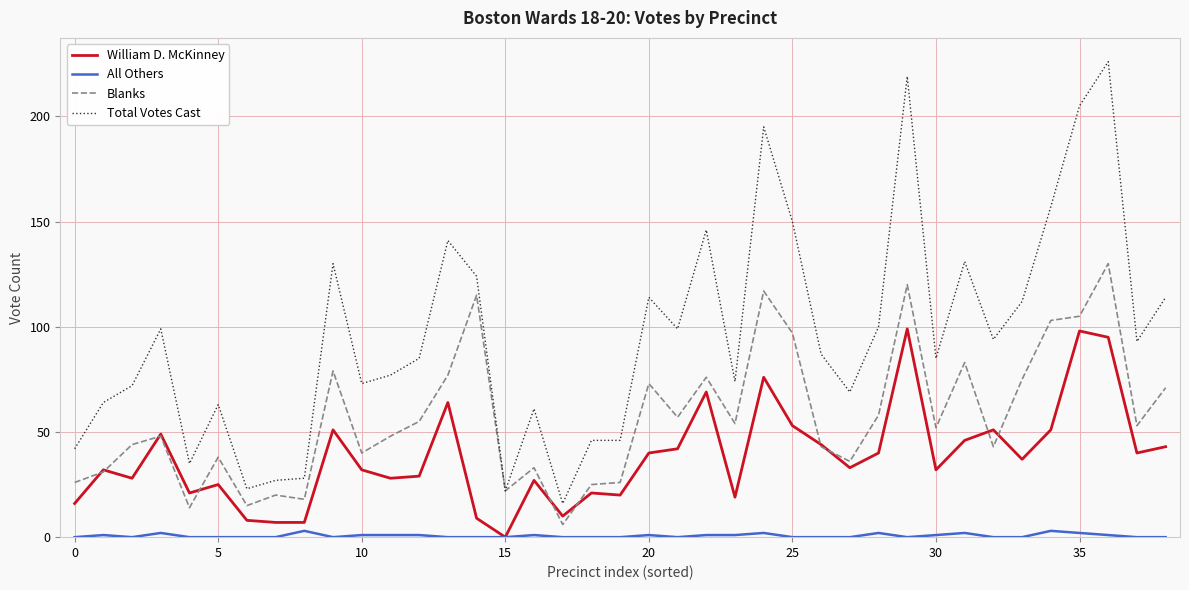

Which series has the widest spread of values?

Total Votes Cast